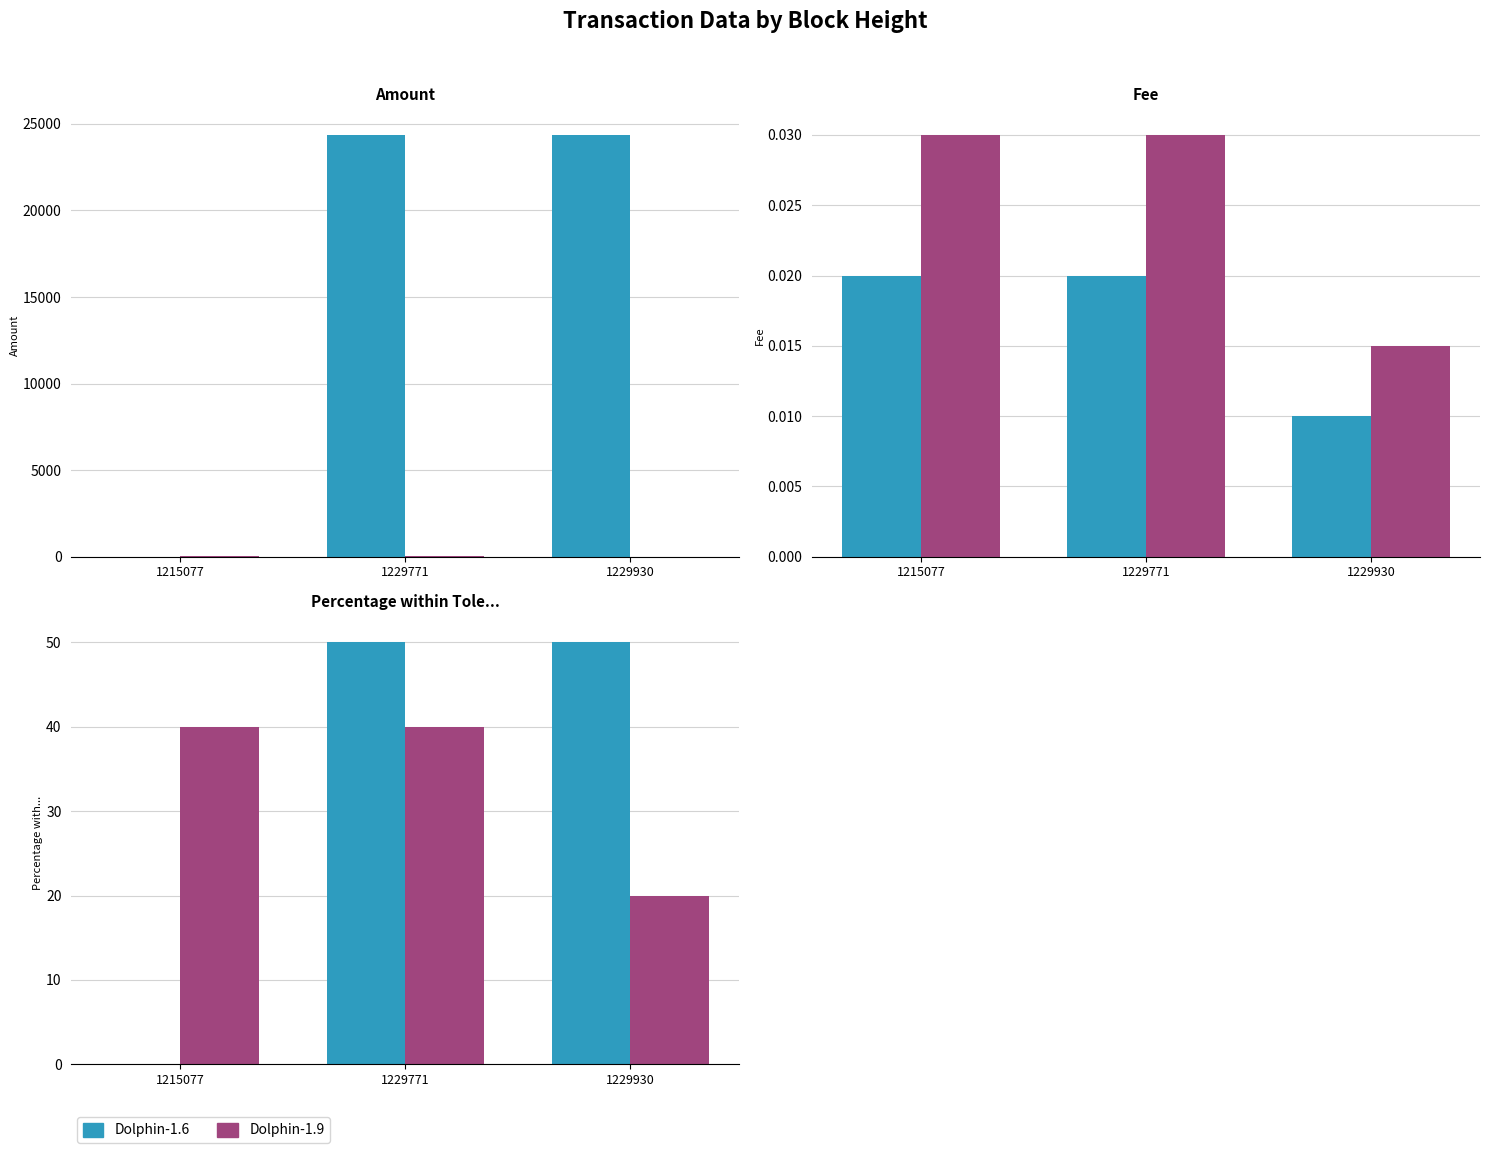

What is the difference between the Amount values at 1229771 and 1215077?

24360.0